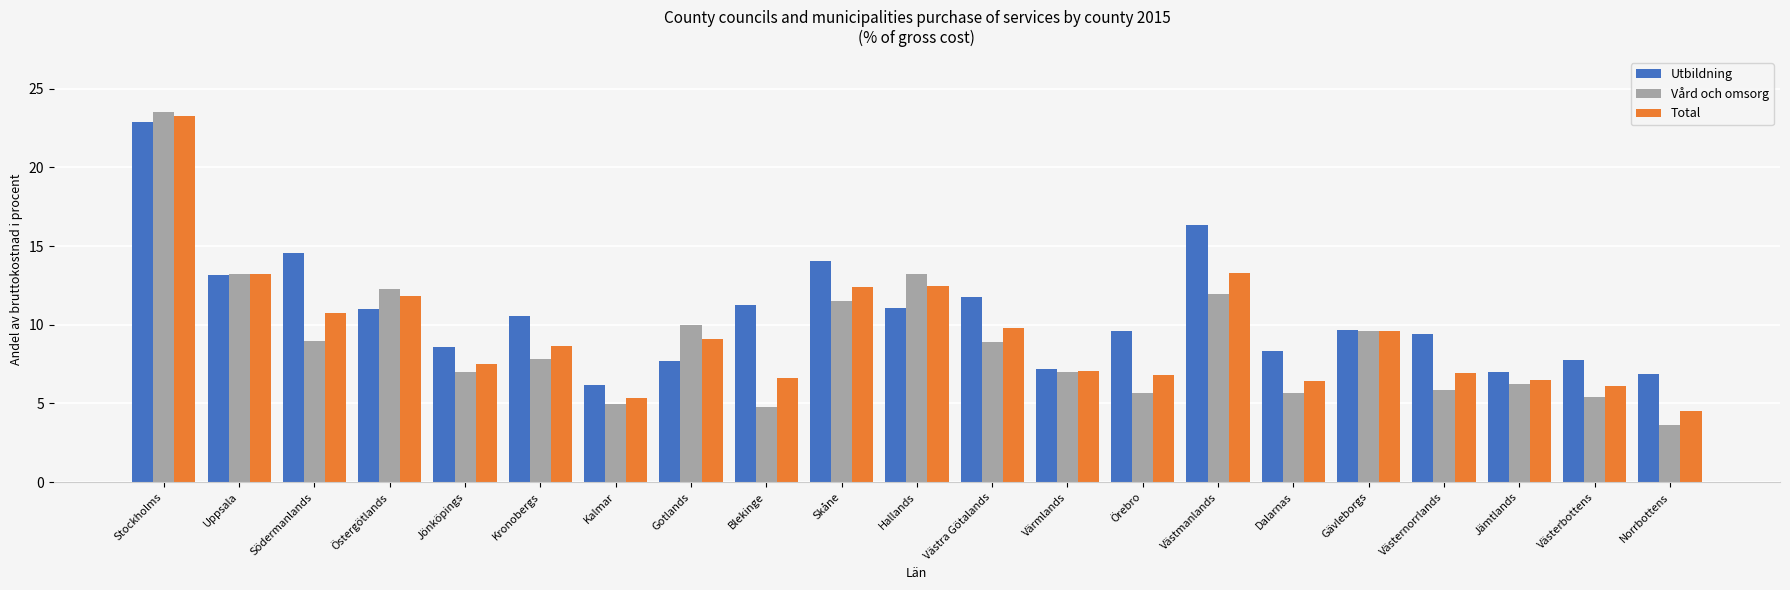

What is the difference between the highest and lowest values at Blekinge?

6.5